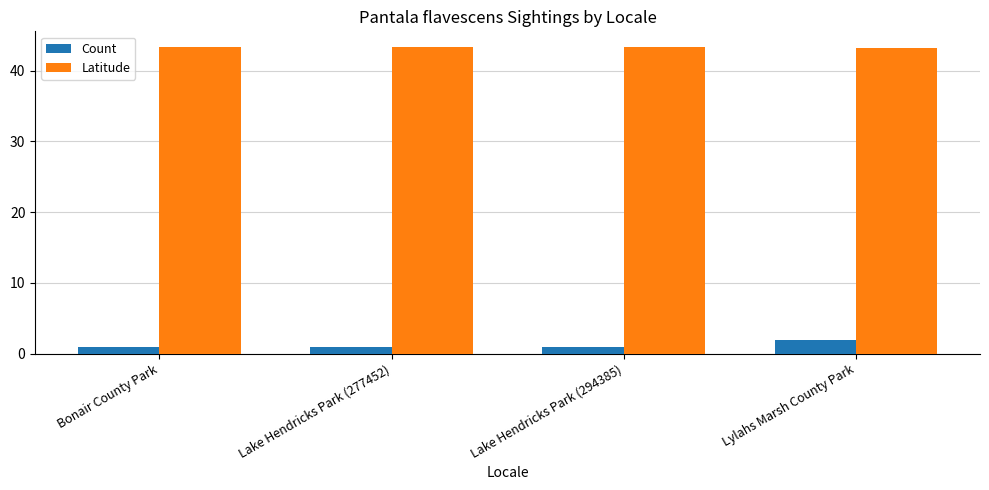

What is the label of the 1st bar from the right?

Lylahs Marsh County Park